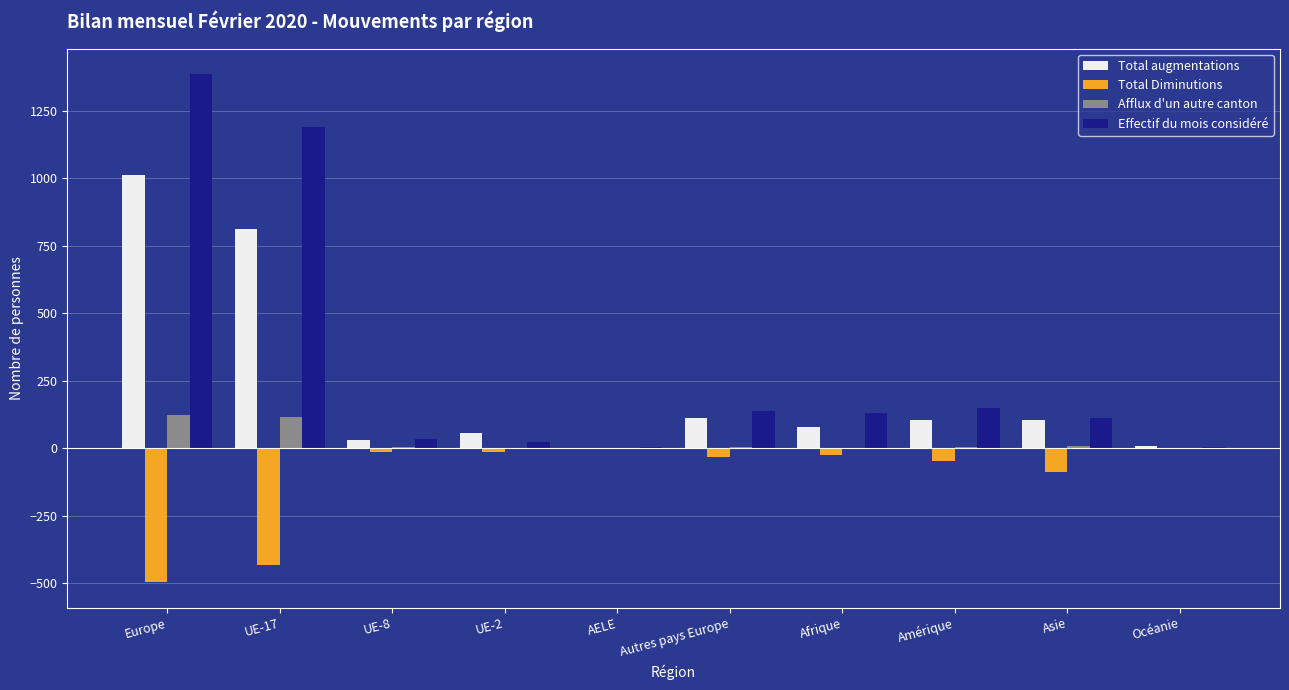

Count the number of data series in this chart.

4